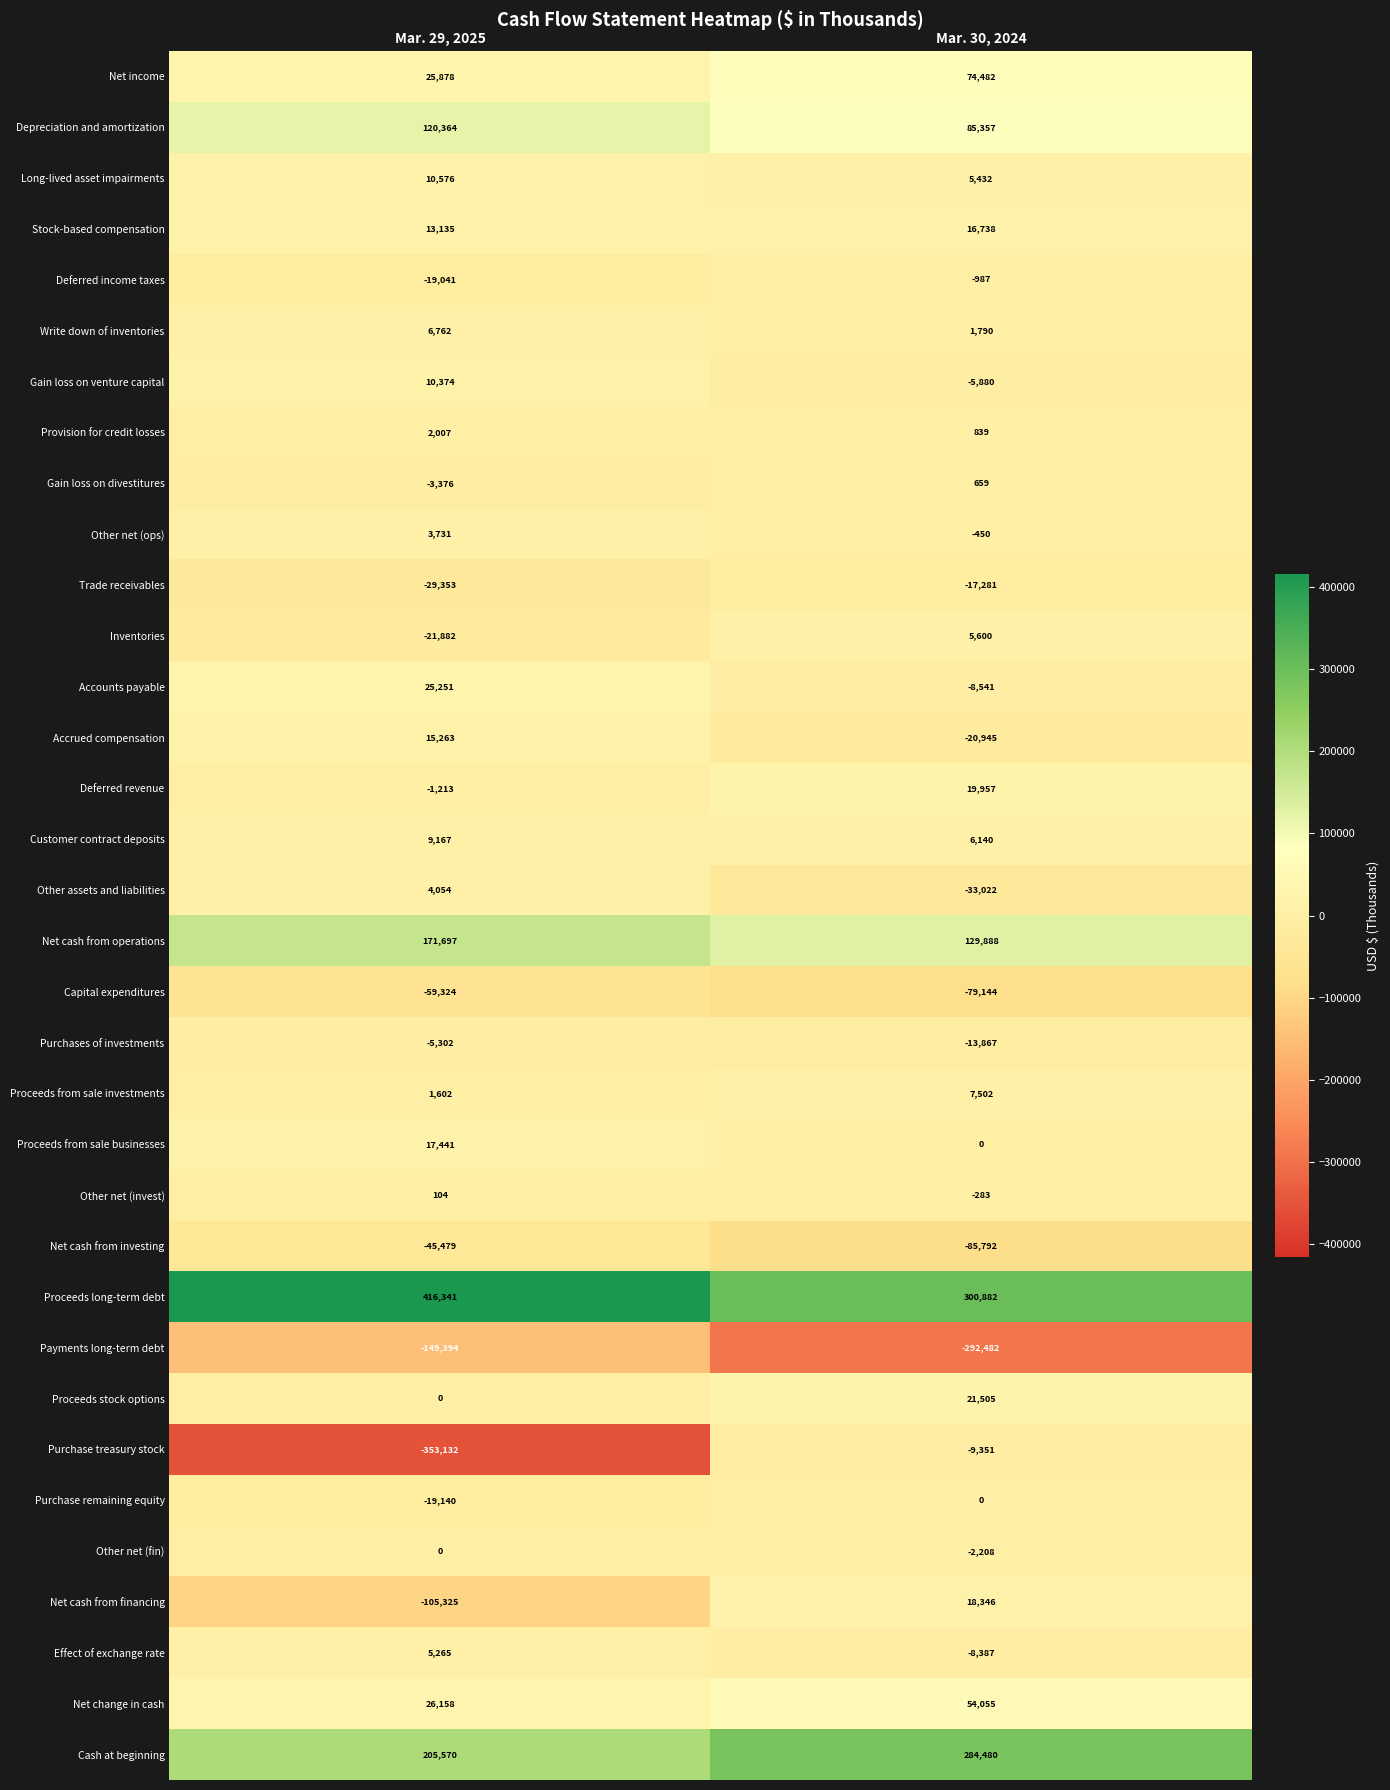

What is the difference between the Other assets and liabilities values at Mar. 29, 2025 and Mar. 30, 2024?

37076